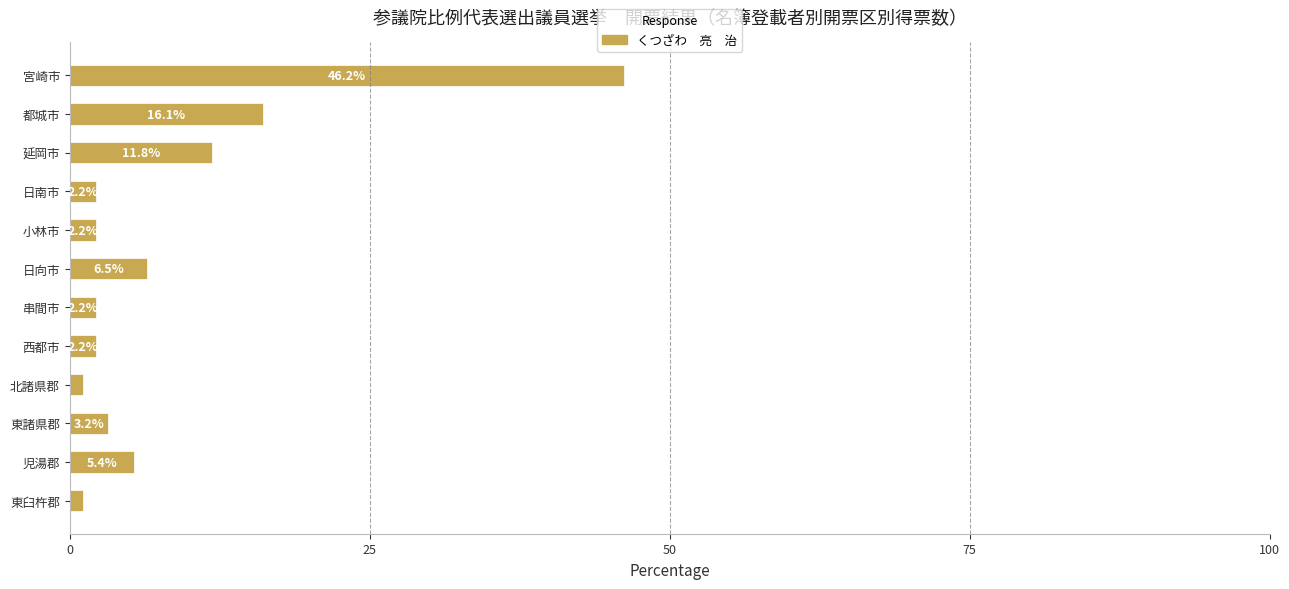

Between 北諸県郡 and 児湯郡, which is larger?

児湯郡